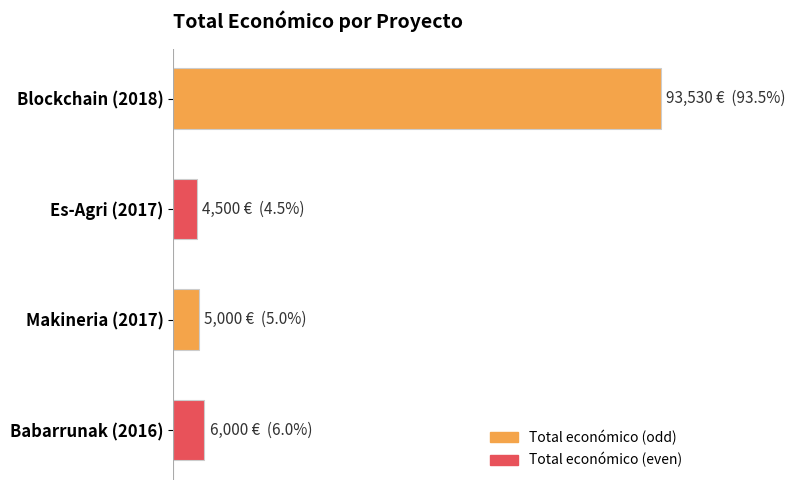

Does the chart contain any negative values?

No